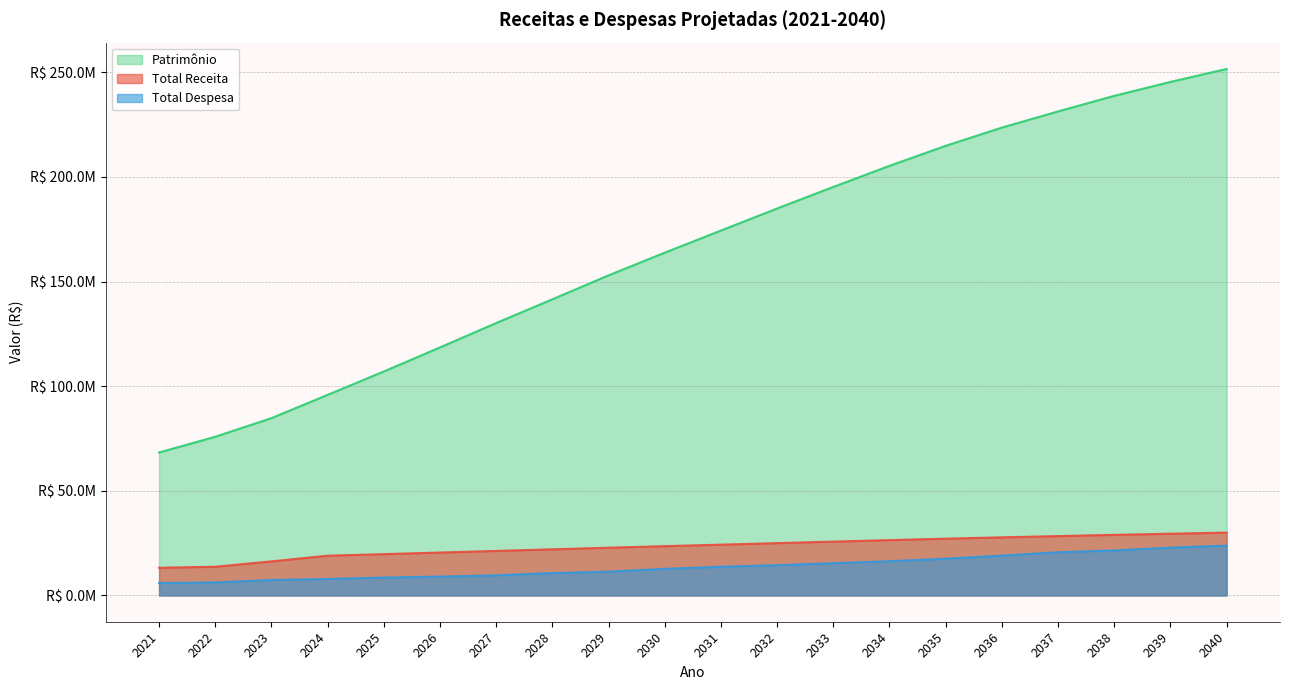

True or false: Total Despesa and Patrimônio cross at least once.

False